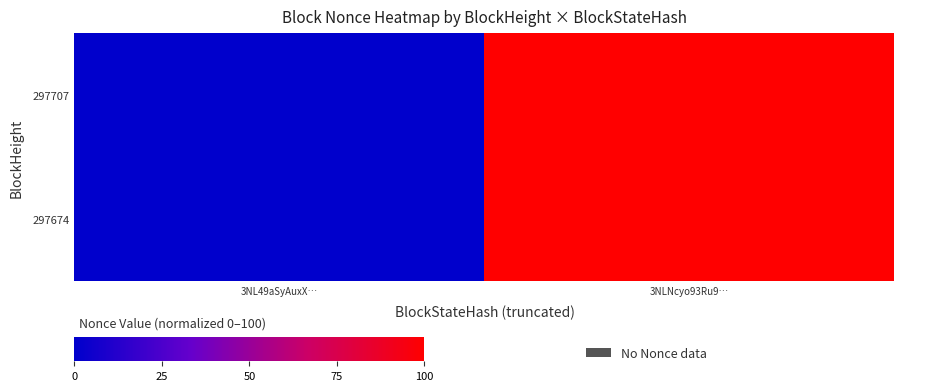

Between 3NL49aSyAuxX… and 3NLNcyo93Ru9…, which is larger?

3NLNcyo93Ru9…